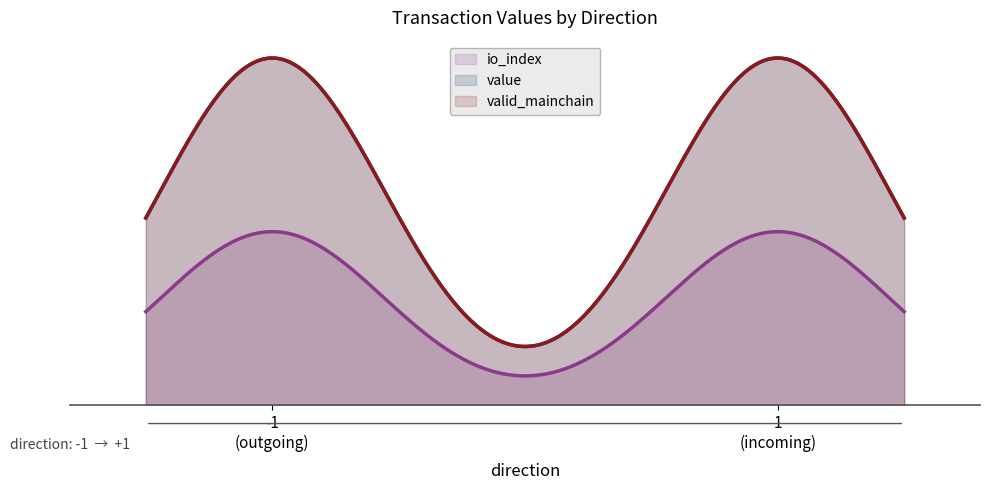

Rank the series at 1 from lowest to highest value.

io_index, value, valid_mainchain